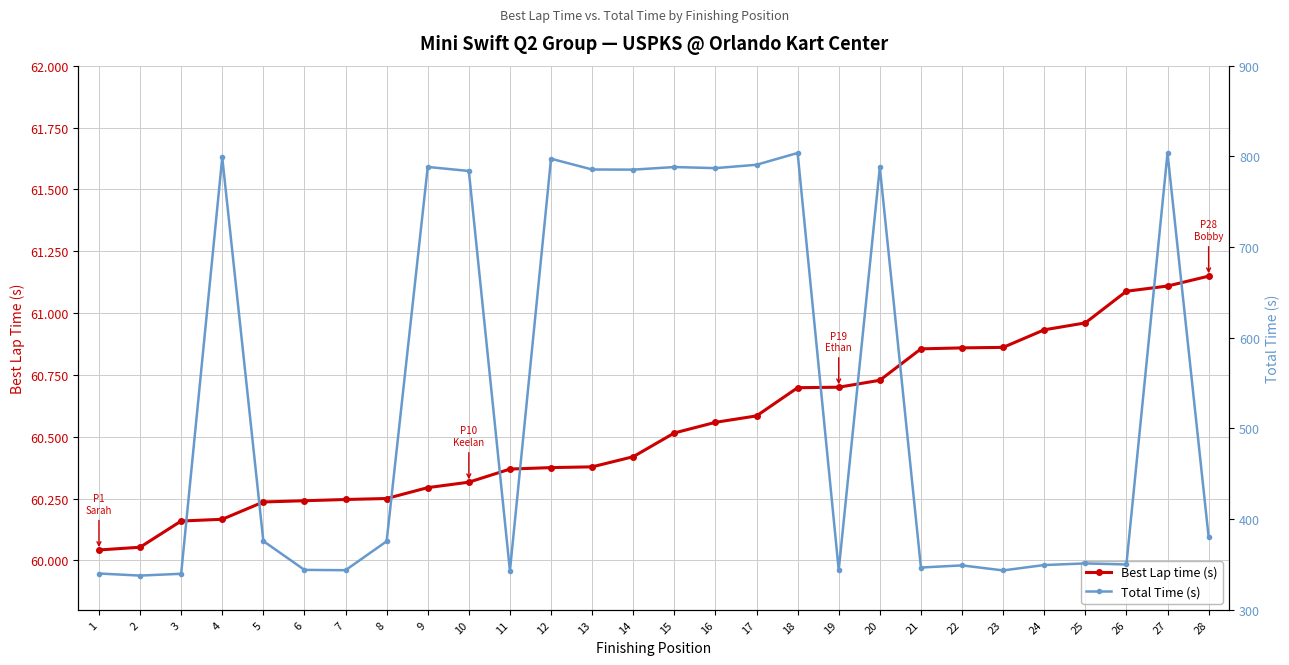

At which category does Total Time (s) reach its first local valley?

2